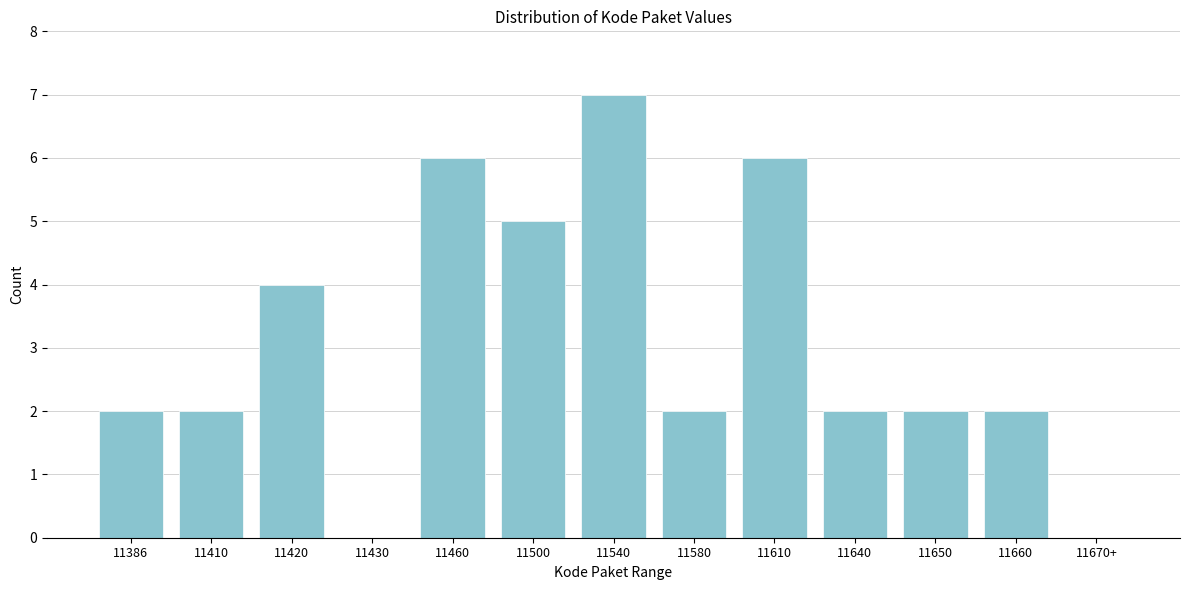

Reading left to right, what are all the values shown in this chart?

11386=2	11410=2	11420=4	11430=0	11460=6	11500=5	11540=7	11580=2	11610=6	11640=2	11650=2	11660=2	11670+=0